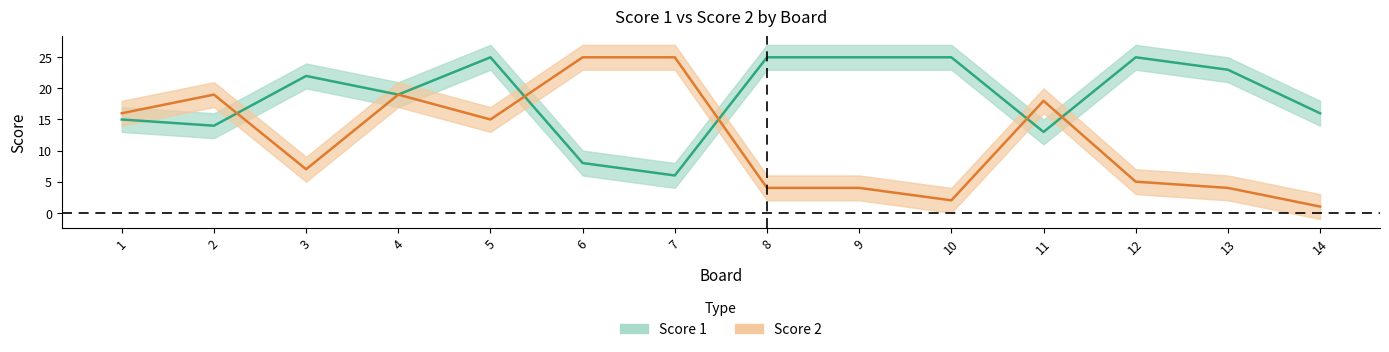

The value of Score 1 at 13 is 31. True or false?

False